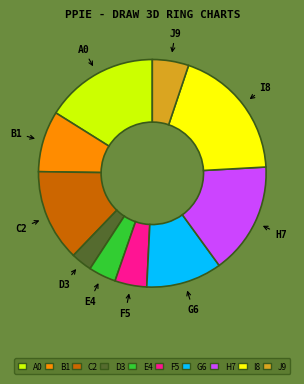

How many segments does this pie chart have?

10